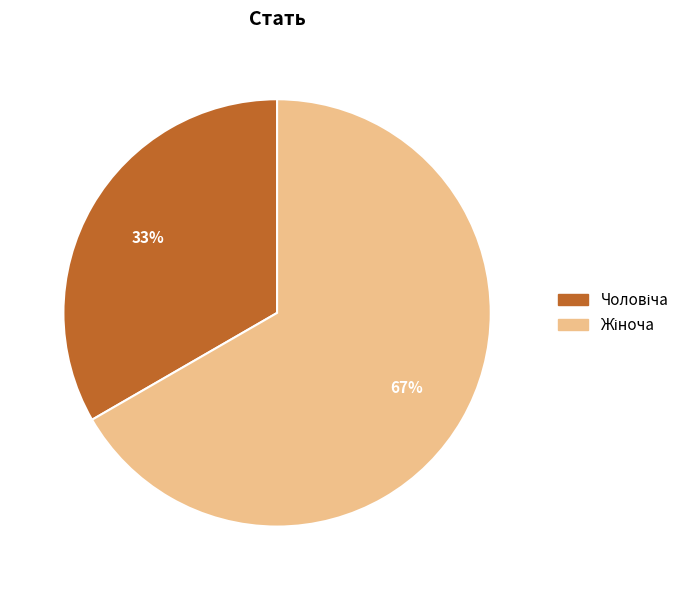

How many segments does this pie chart have?

2